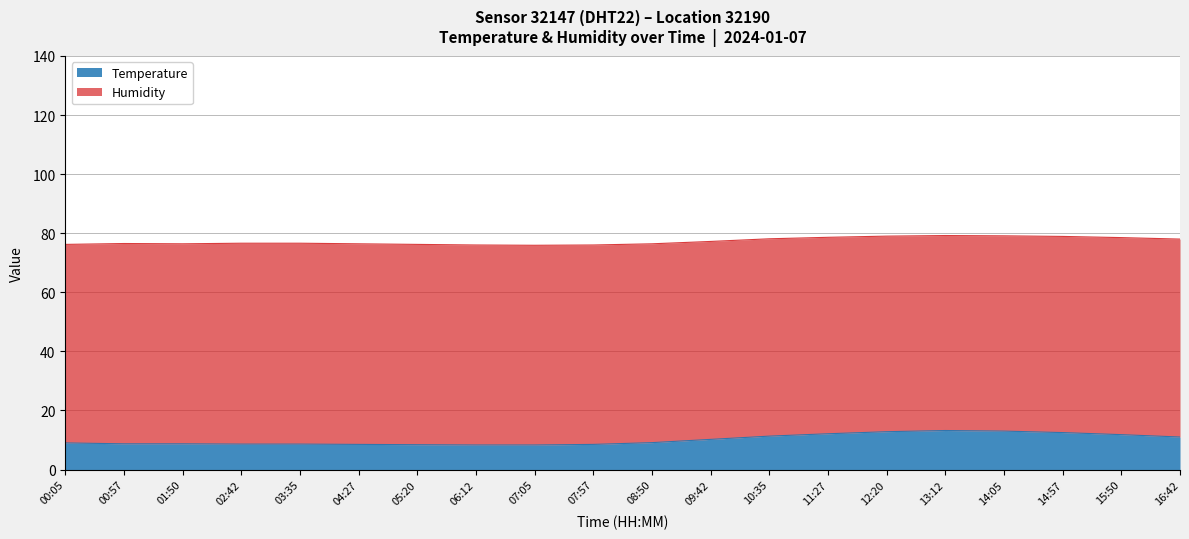

What is the label of the 14th point from the left?

11:27